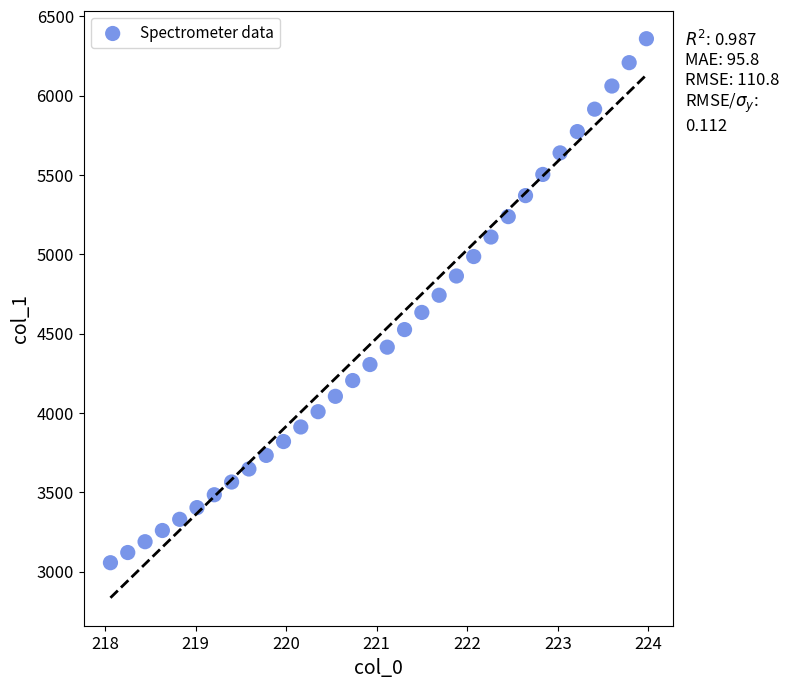

What is the range of X values (max minus min)?

5.9